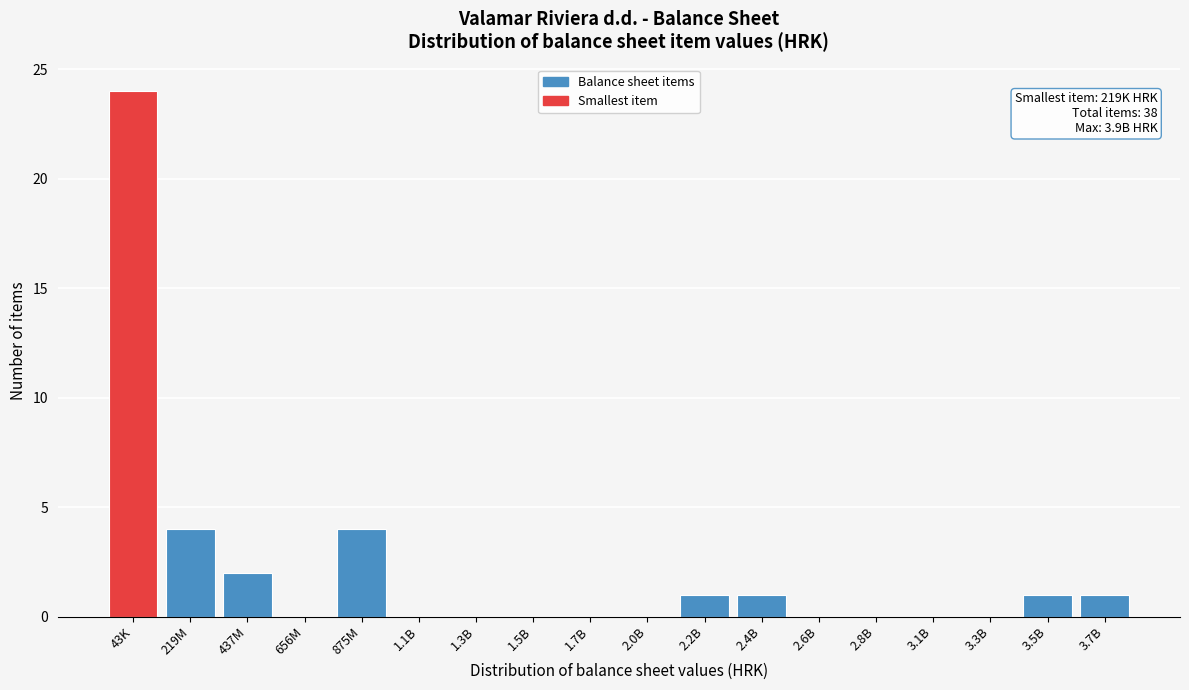

Reading left to right, what are all the values shown in this chart?

43K=24	219M=4	437M=2	656M=0	875M=4	1.1B=0	1.3B=0	1.5B=0	1.7B=0	2.0B=0	2.2B=1	2.4B=1	2.6B=0	2.8B=0	3.1B=0	3.3B=0	3.5B=1	3.7B=1